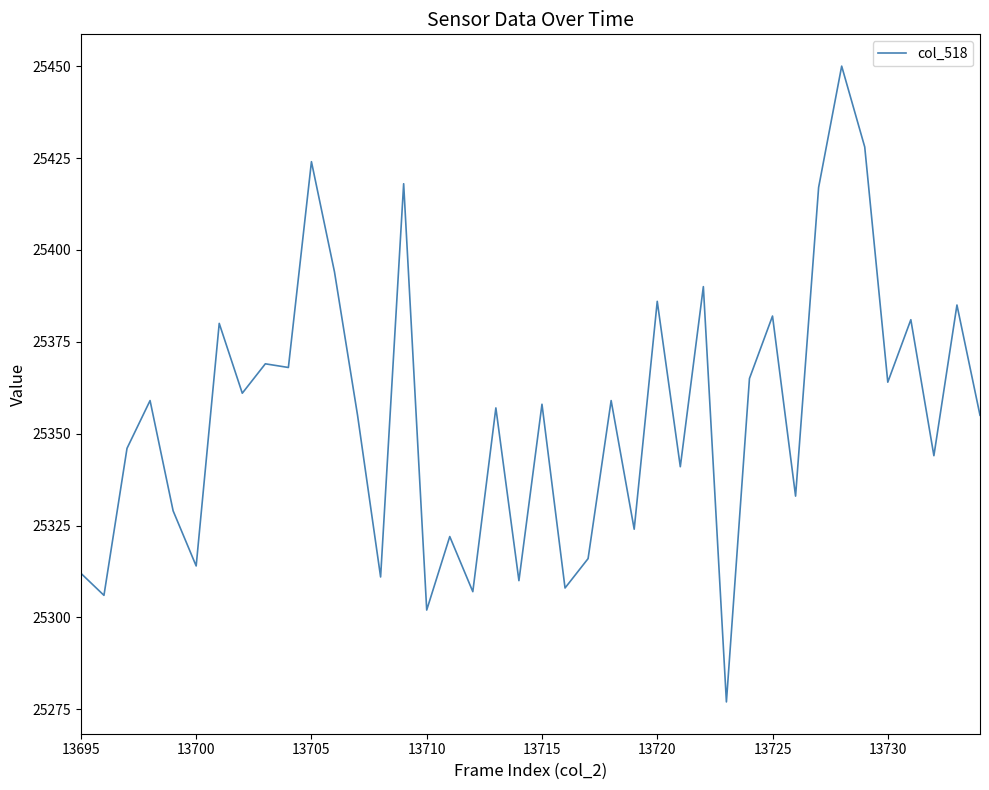

How many values are below 25358?

20